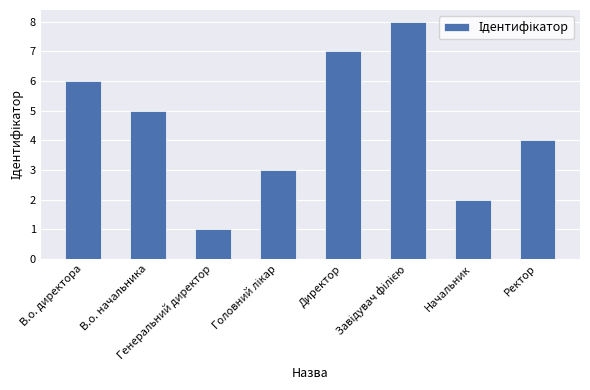

What is the sum of all values?

36